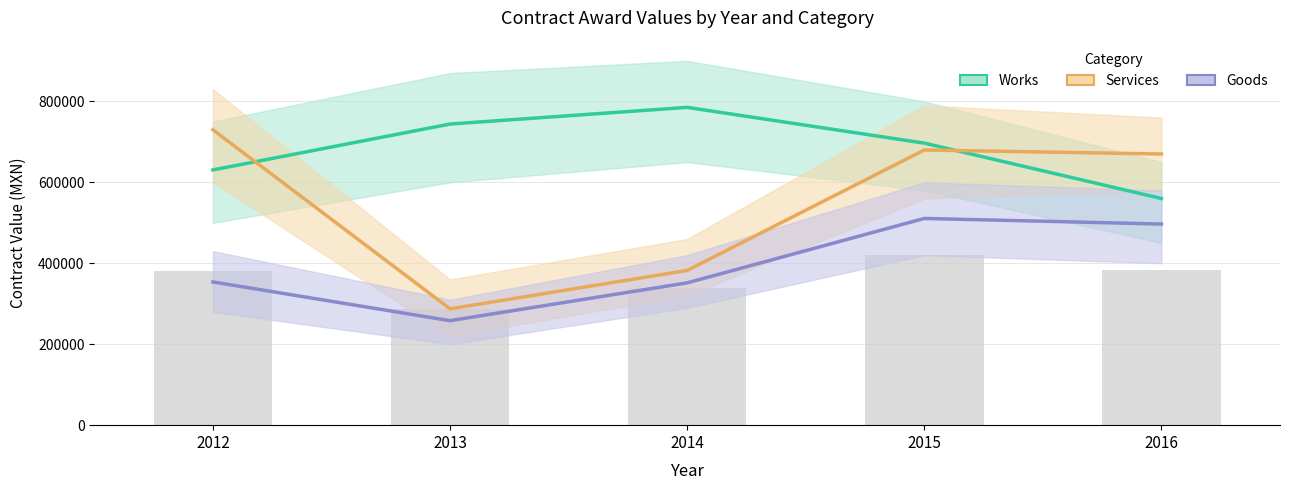

Which series has the widest spread of values?

Services